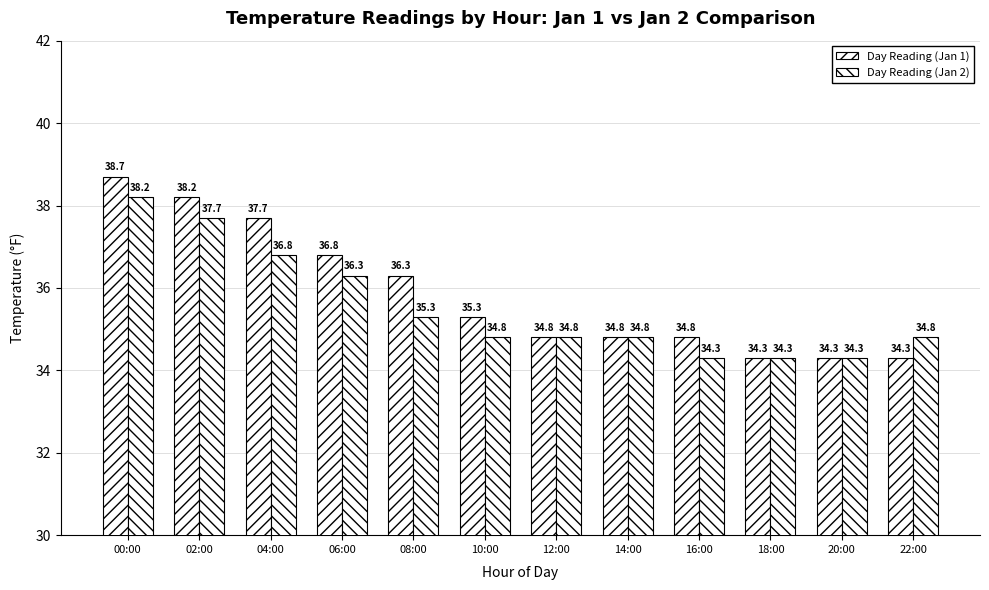

How many bars are there in total?

24